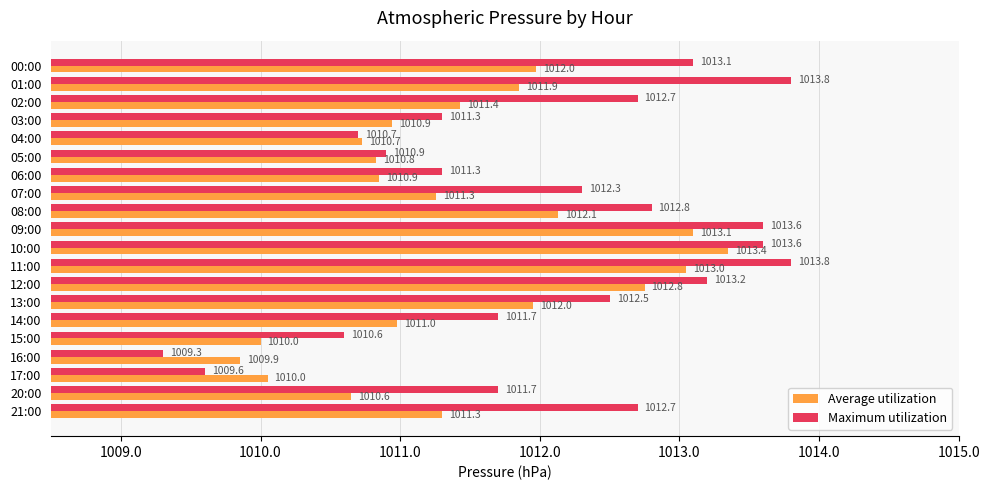

What are all the series names shown in the legend?

Average utilization, Maximum utilization